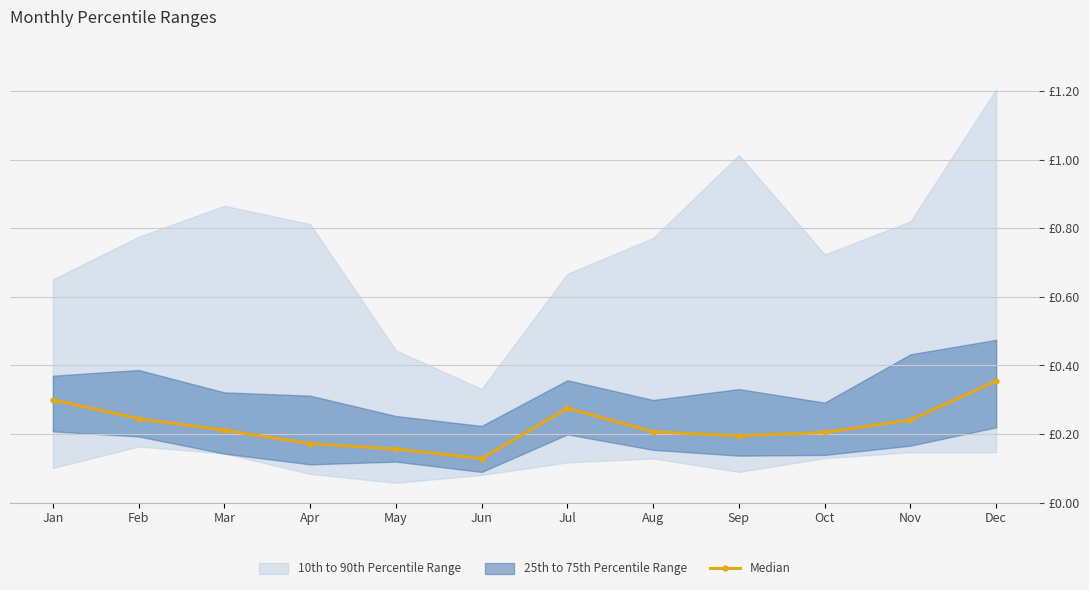

Which category has the highest value across all series?

Dec